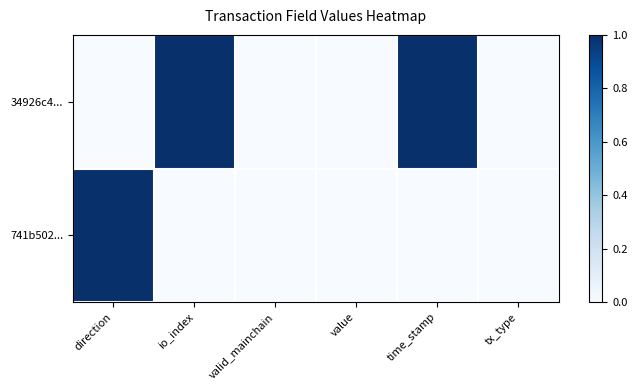

At which category is the sum across all series the highest?

direction